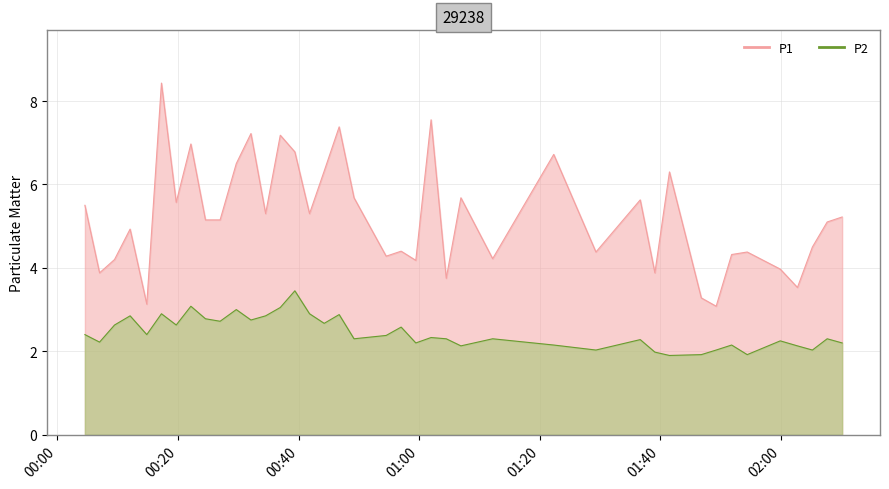

Count the number of data series in this chart.

2